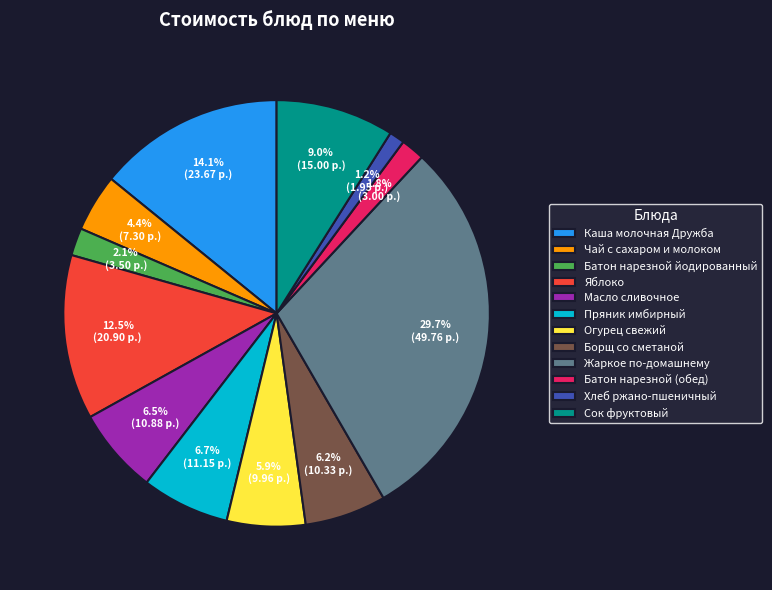

What is the total percentage of Огурец свежий and Хлеб ржано-пшеничный?

7.1%